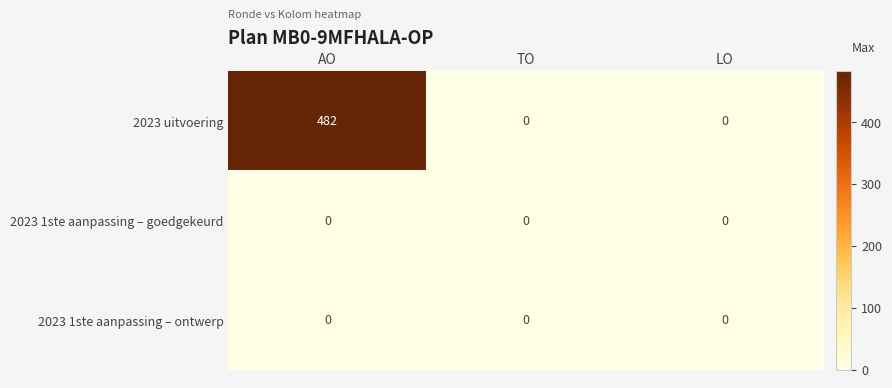

The value of 2023 uitvoering at TO is 218. True or false?

False